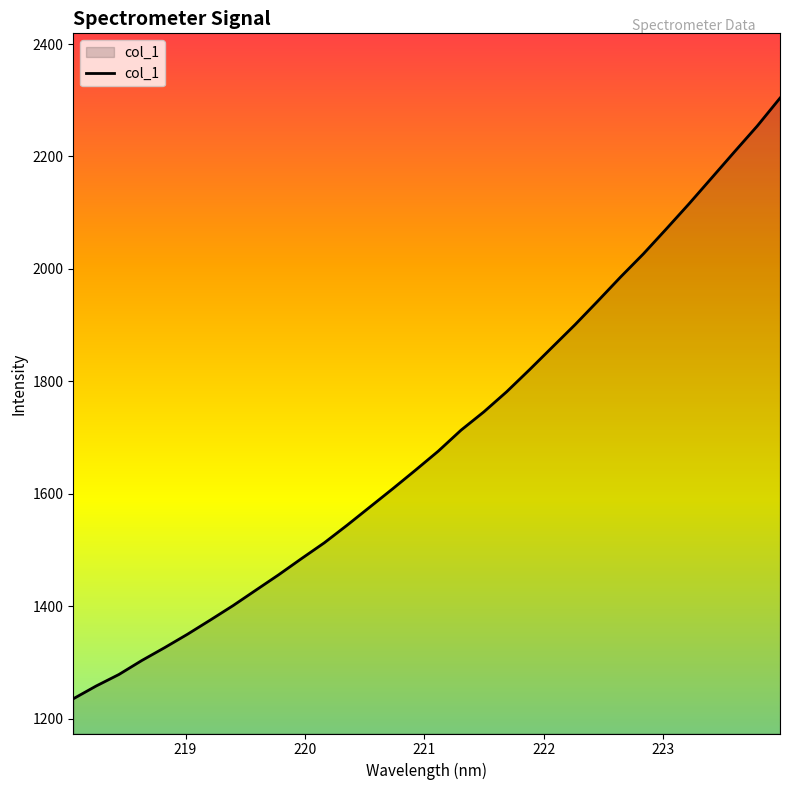

What is the maximum value shown in the chart?

2303.9